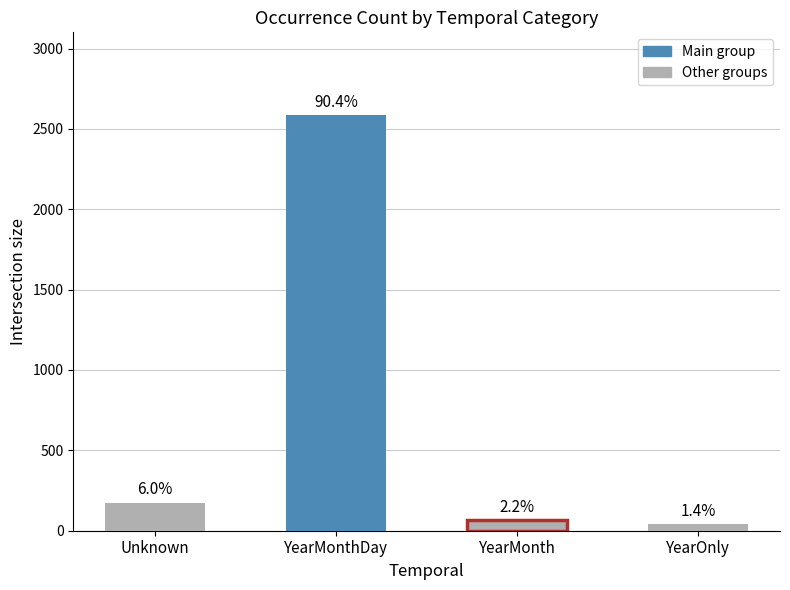

Where does the data first go above 171?

YearMonthDay